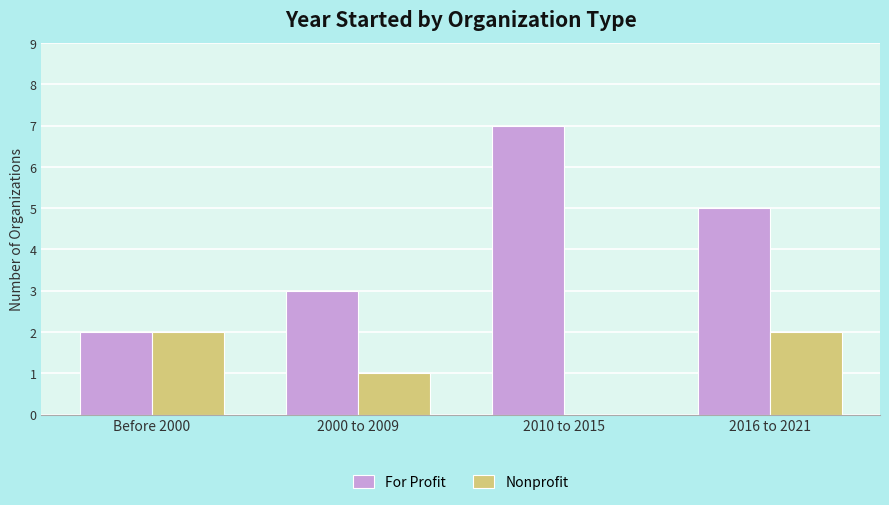

Which series changed the most between 2000 to 2009 and 2016 to 2021?

For Profit